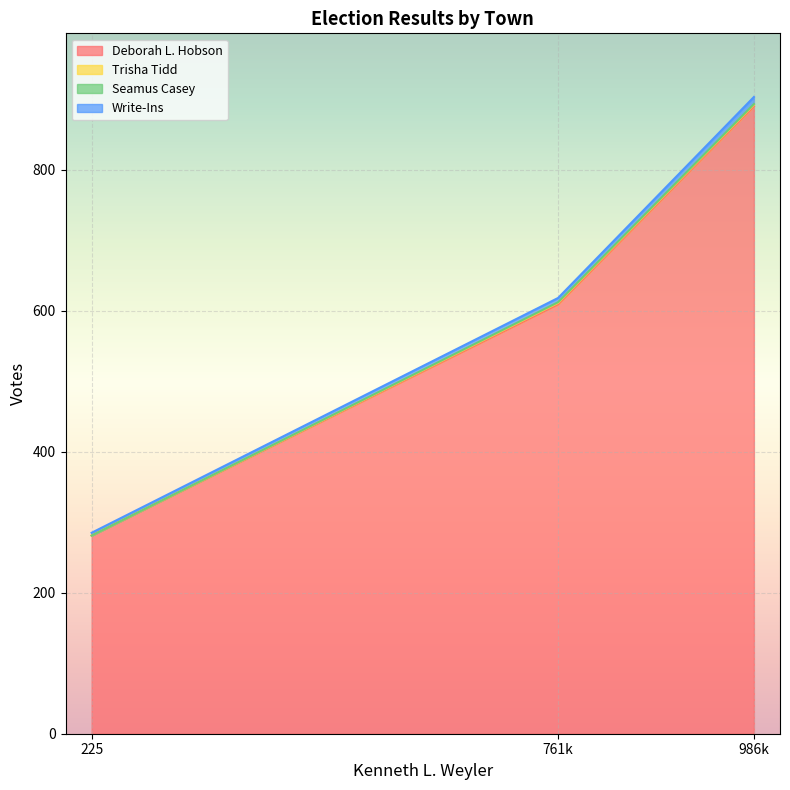

Reading left to right, transcribe all the data shown in this chart.

Deborah L. Hobson: 281	609	890
Trisha Tidd: 0	2	2
Seamus Casey: 0	1	1
Write-Ins: 4	6	10